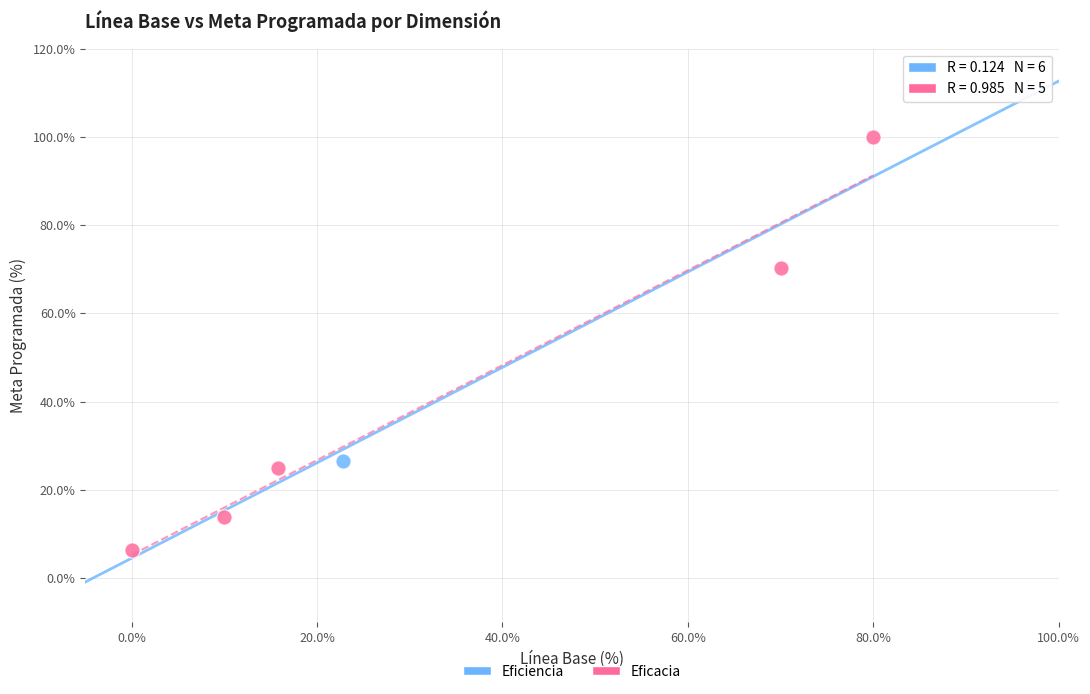

What are all the series names shown in the legend?

Eficiencia, Eficacia